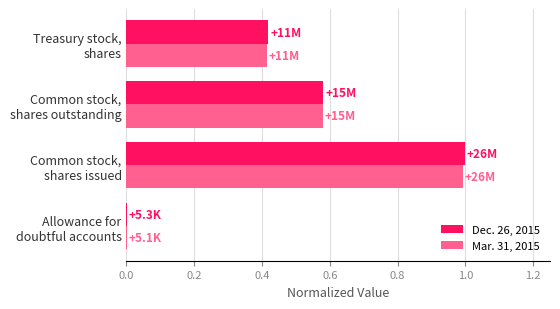

What is the maximum value shown in the chart?

1.0